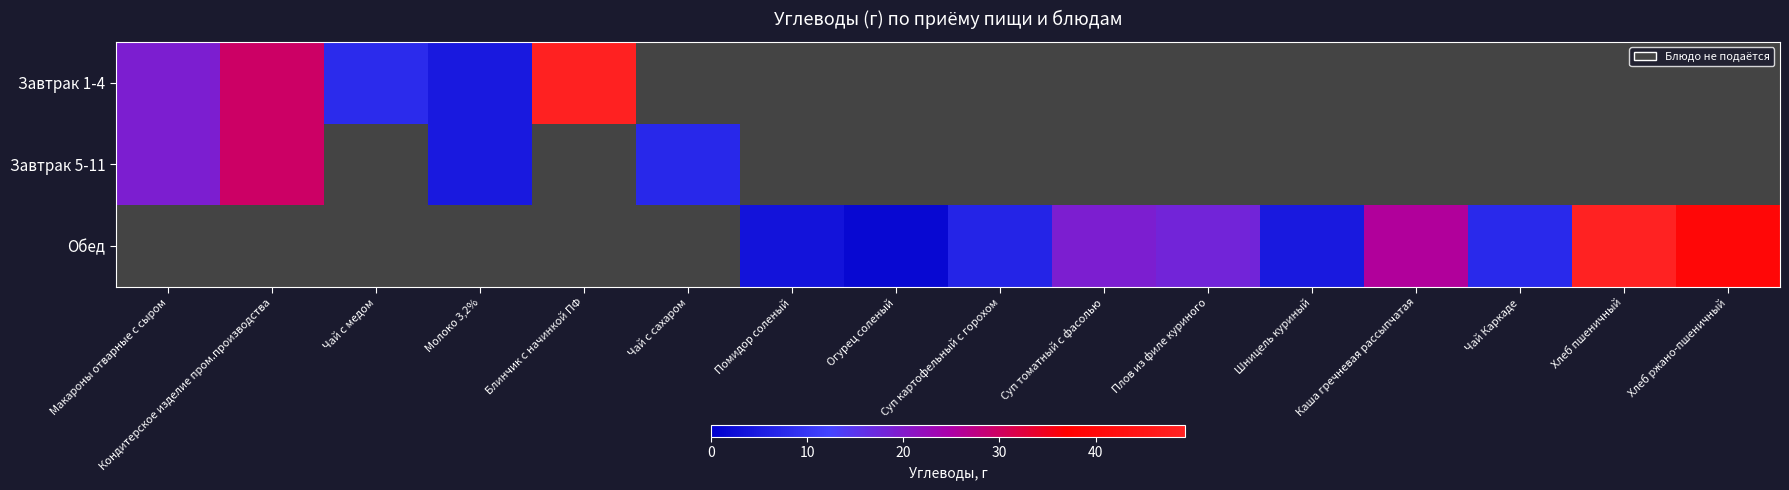

The Обед series shows 7.5 at Чай Каркаде. True or false?

True